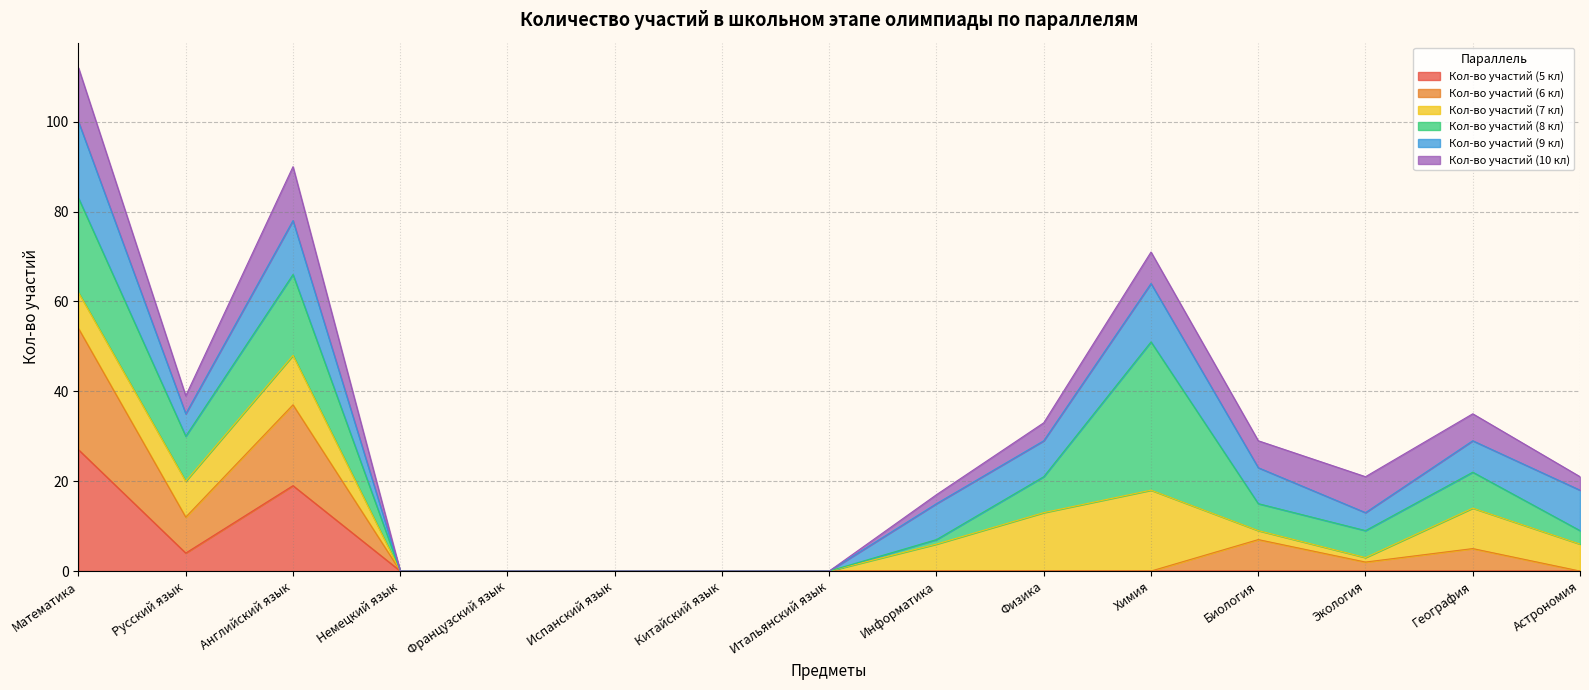

At which label does Кол-во участий (5 кл) reach its peak?

Математика